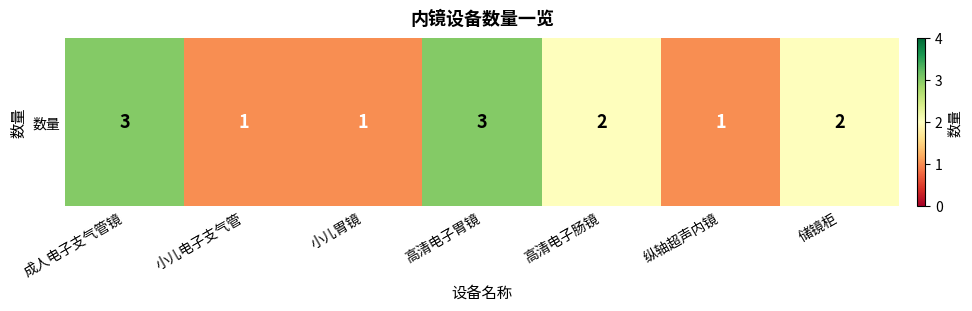

The value at 储镜柜 is 2. True or false?

True